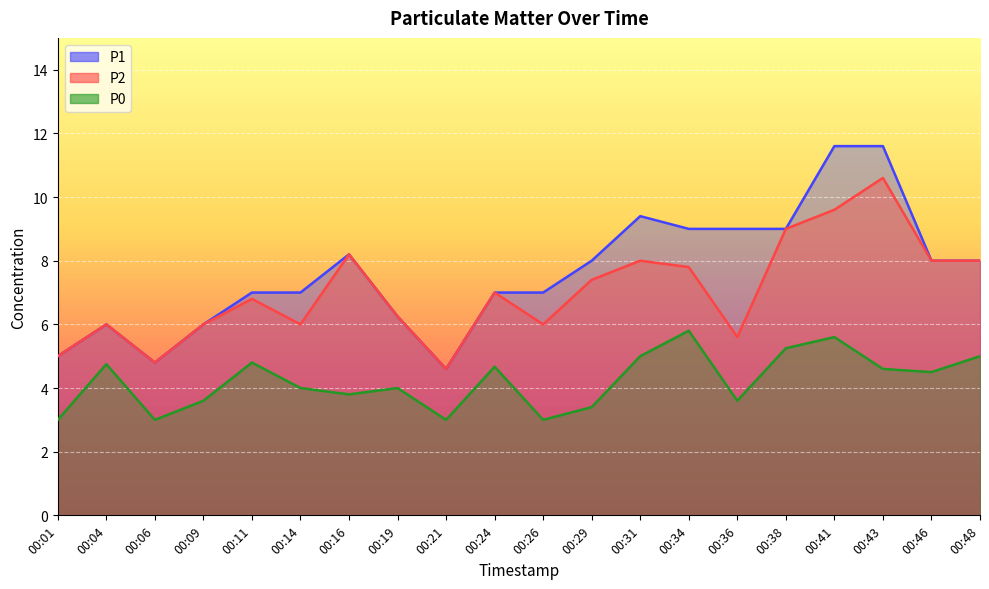

How many lines are shown in the chart?

3